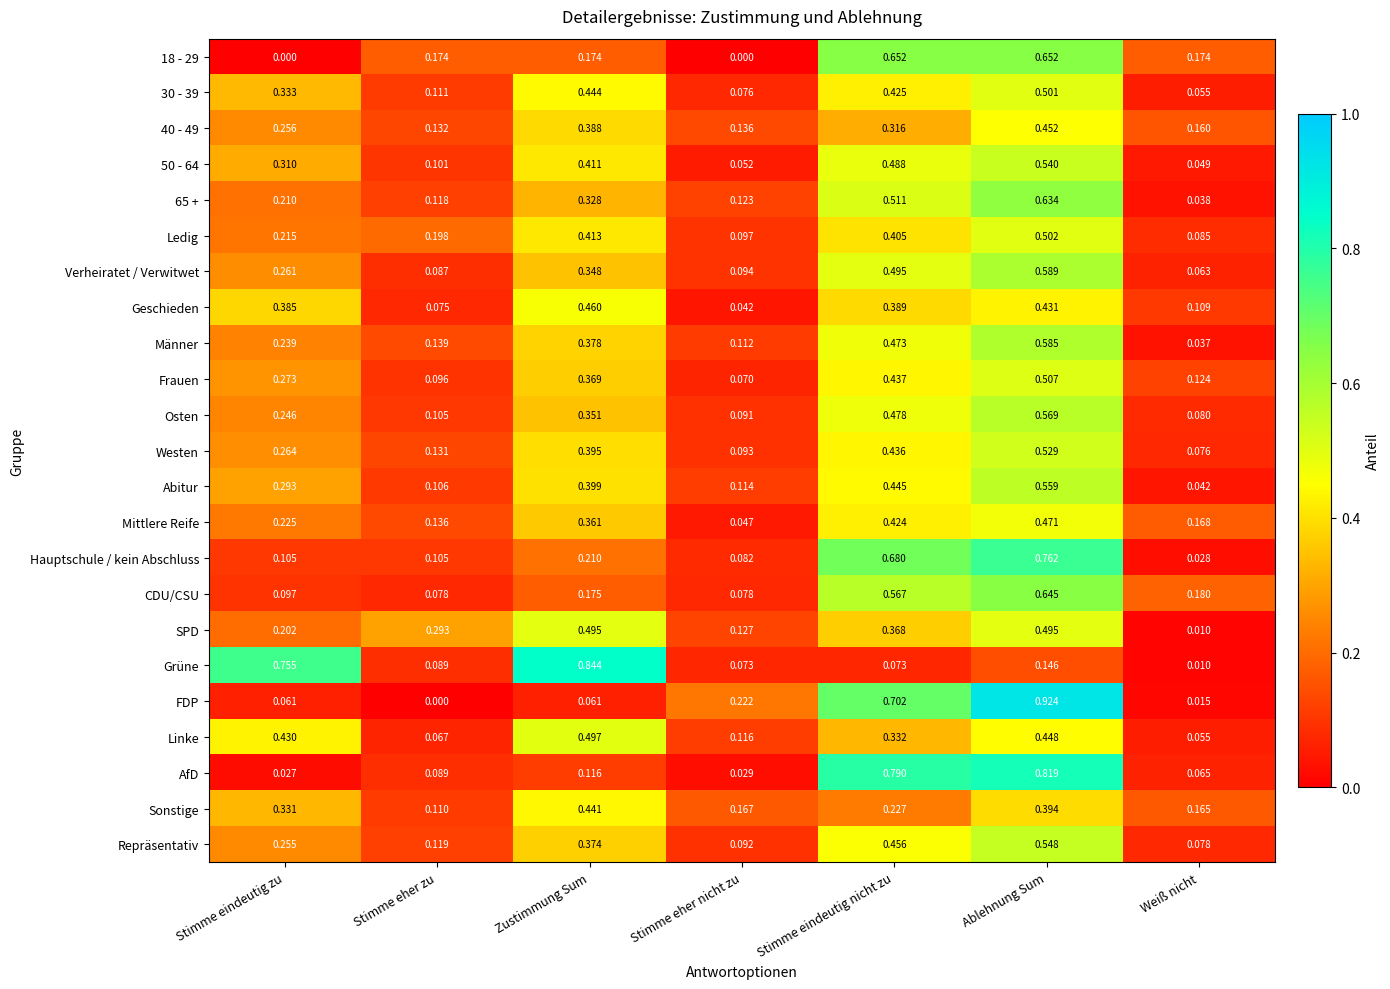

Which label corresponds to the largest value in the chart?

Ablehnung Sum